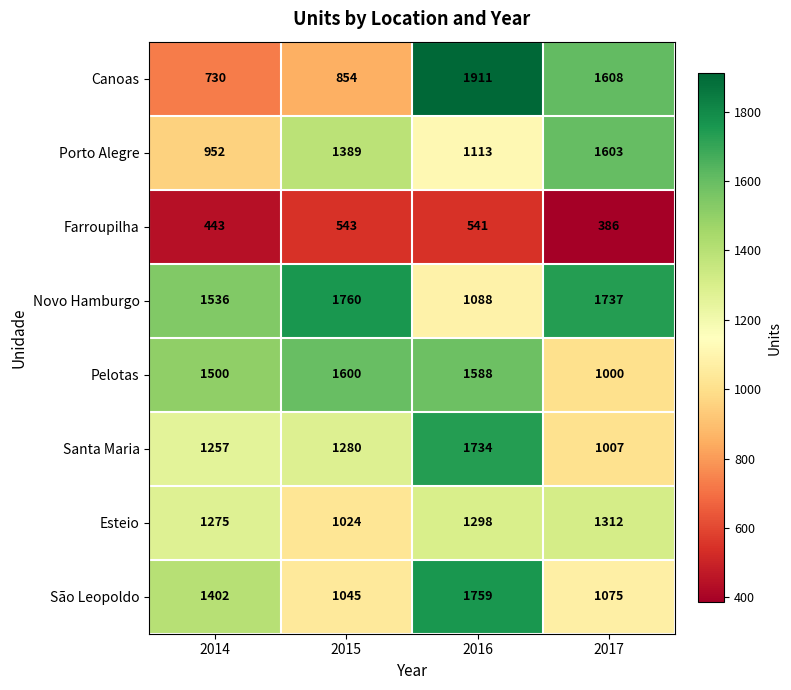

Rank the series at 2016 from lowest to highest value.

Farroupilha, Novo Hamburgo, Porto Alegre, Esteio, Pelotas, Santa Maria, São Leopoldo, Canoas